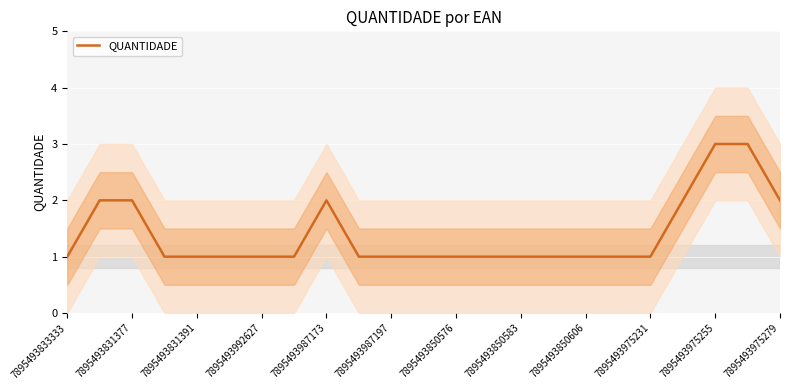

Which label corresponds to the smallest value in the chart?

7895493833333